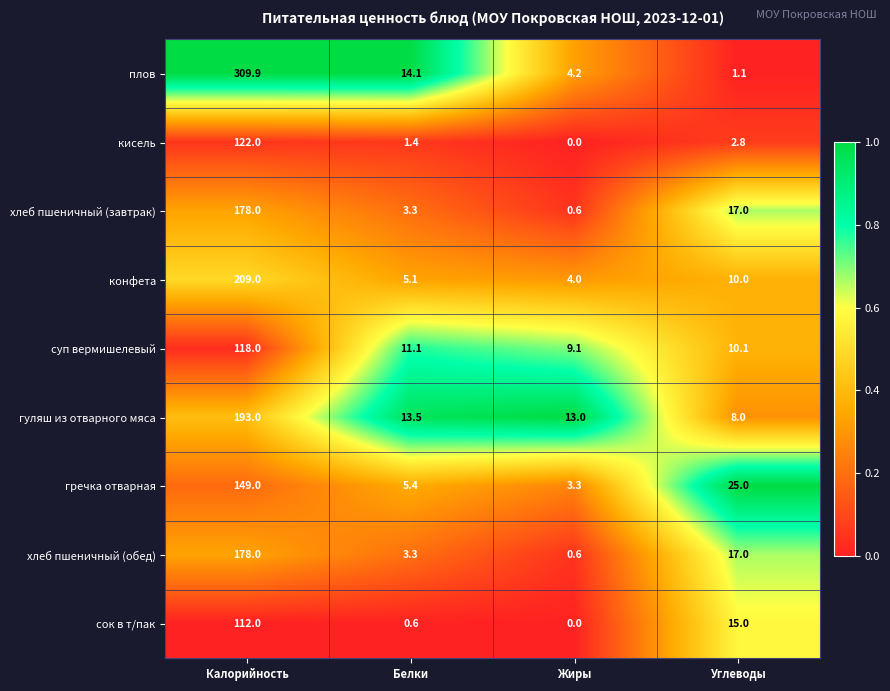

Is it true that суп вермишелевый equals 9.1 at Жиры?

True